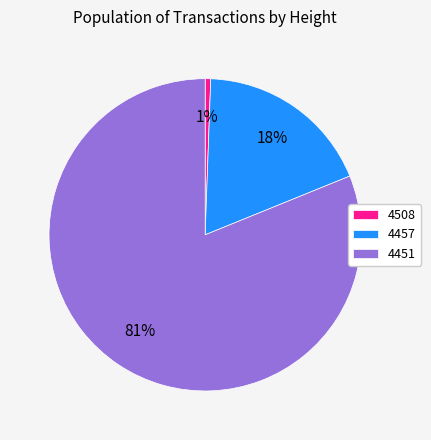

Which slice is the smallest?

4508